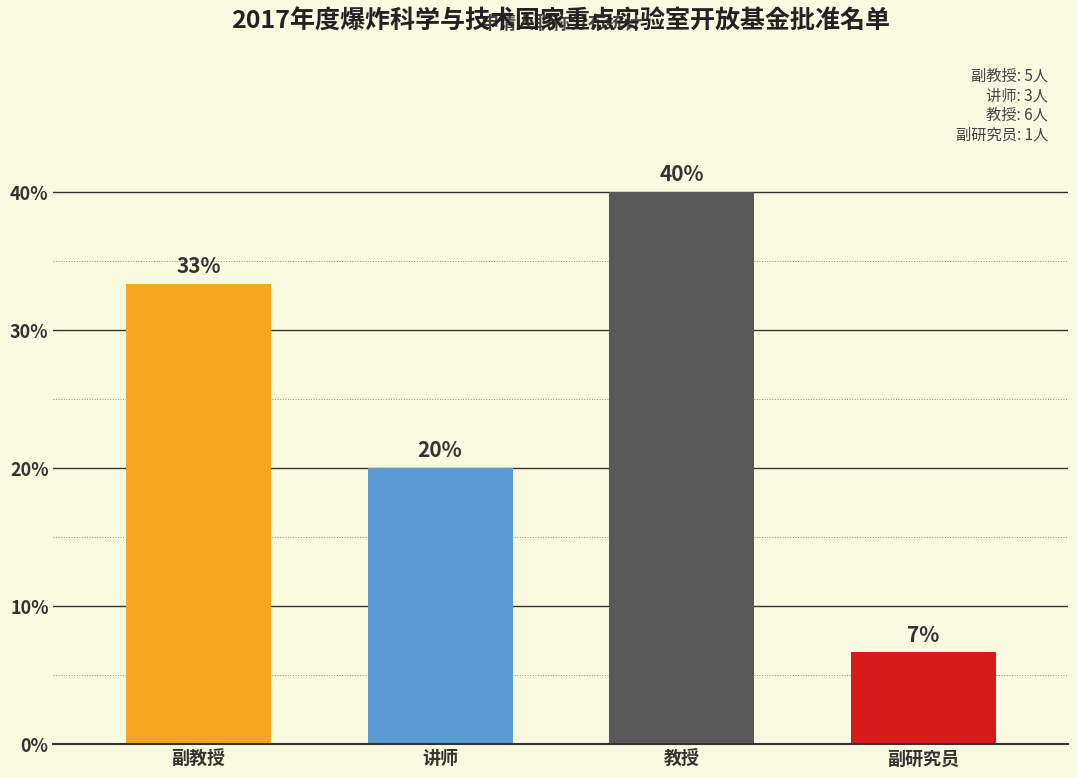

What is the approximate value at 副教授?

33.3